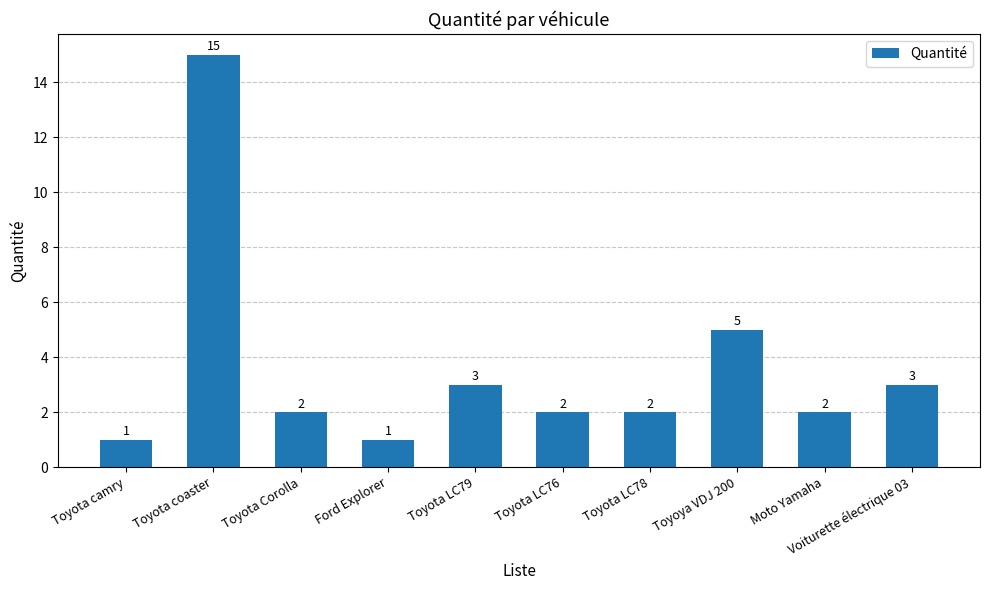

Reading left to right, list all the values displayed in this chart.

1	15	2	1	3	2	2	5	2	3